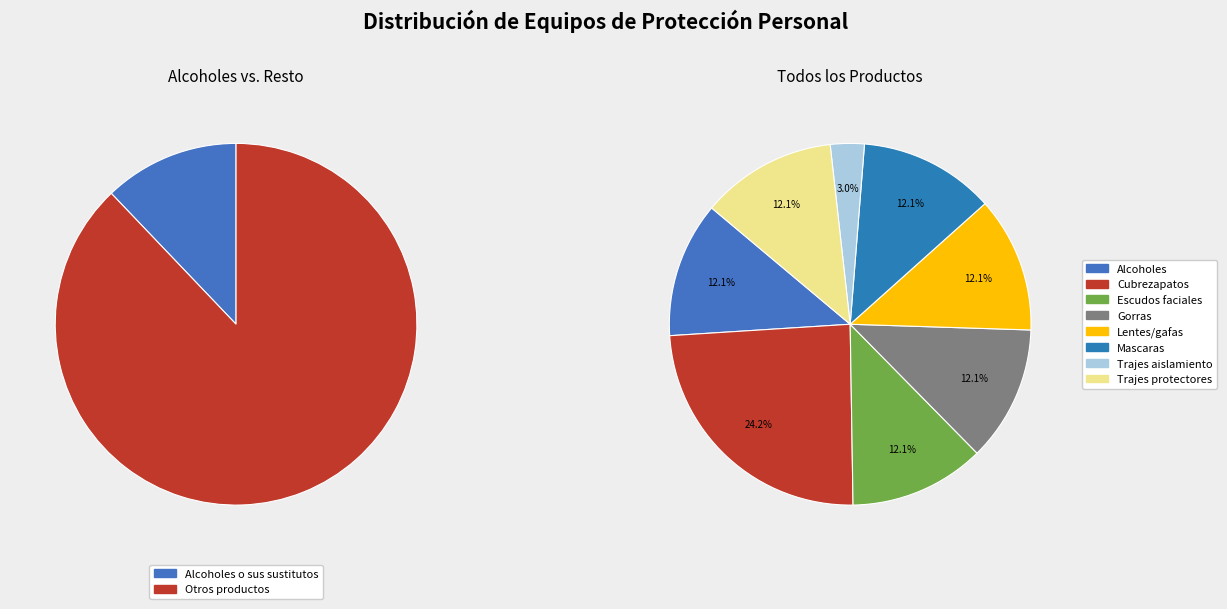

Does any single category account for the majority?

No